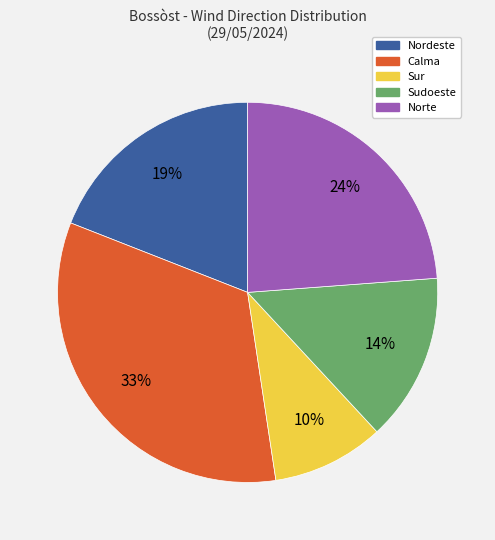

Is there a majority slice in this chart?

No